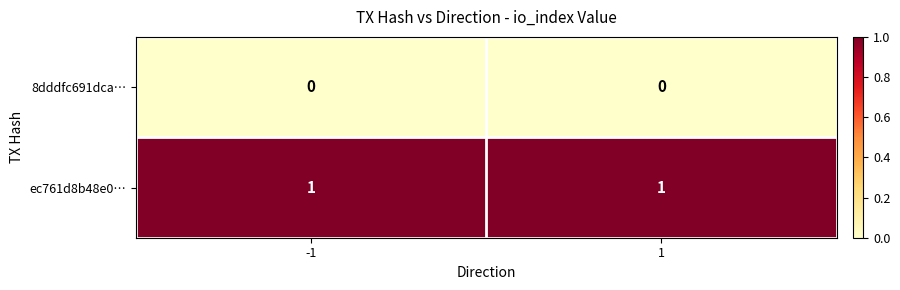

Is the value of 8dddfc691dca… at -1 greater than the value of ec761d8b48e0… at -1?

No